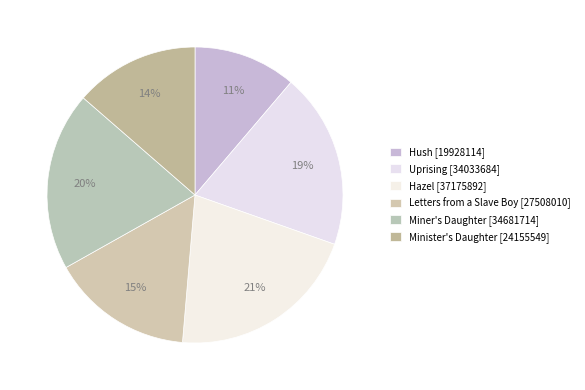

How many segments does this pie chart have?

6